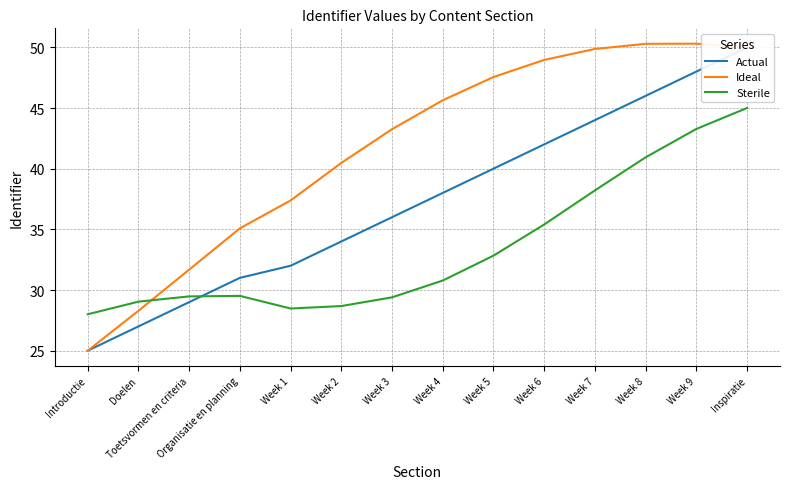

True or false: Sterile has a value of 32.8 at Week 5.

True